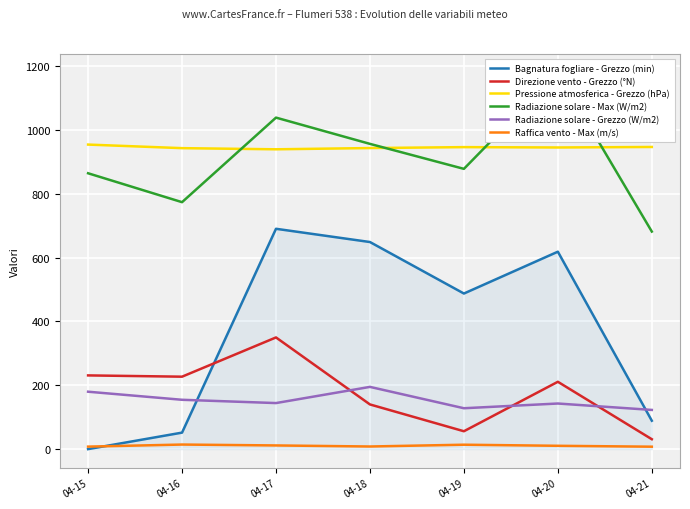

How many data points in Direzione vento - Grezzo (°N) are above 211?

3